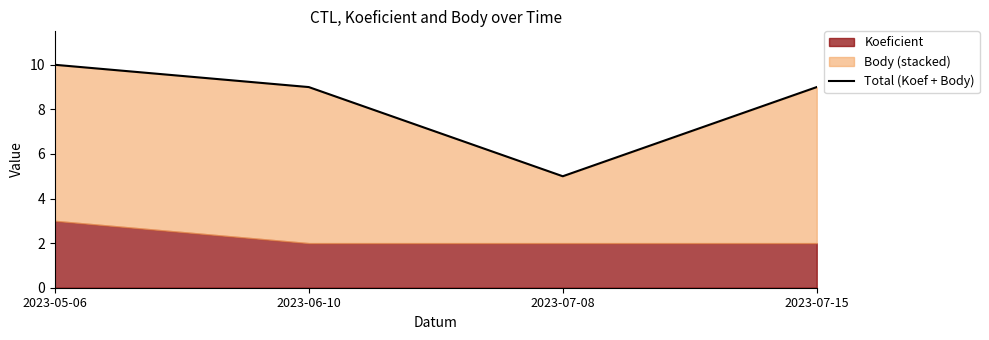

Approximately how many times larger is the value at 2023-07-08 compared to 2023-05-06?

0.5